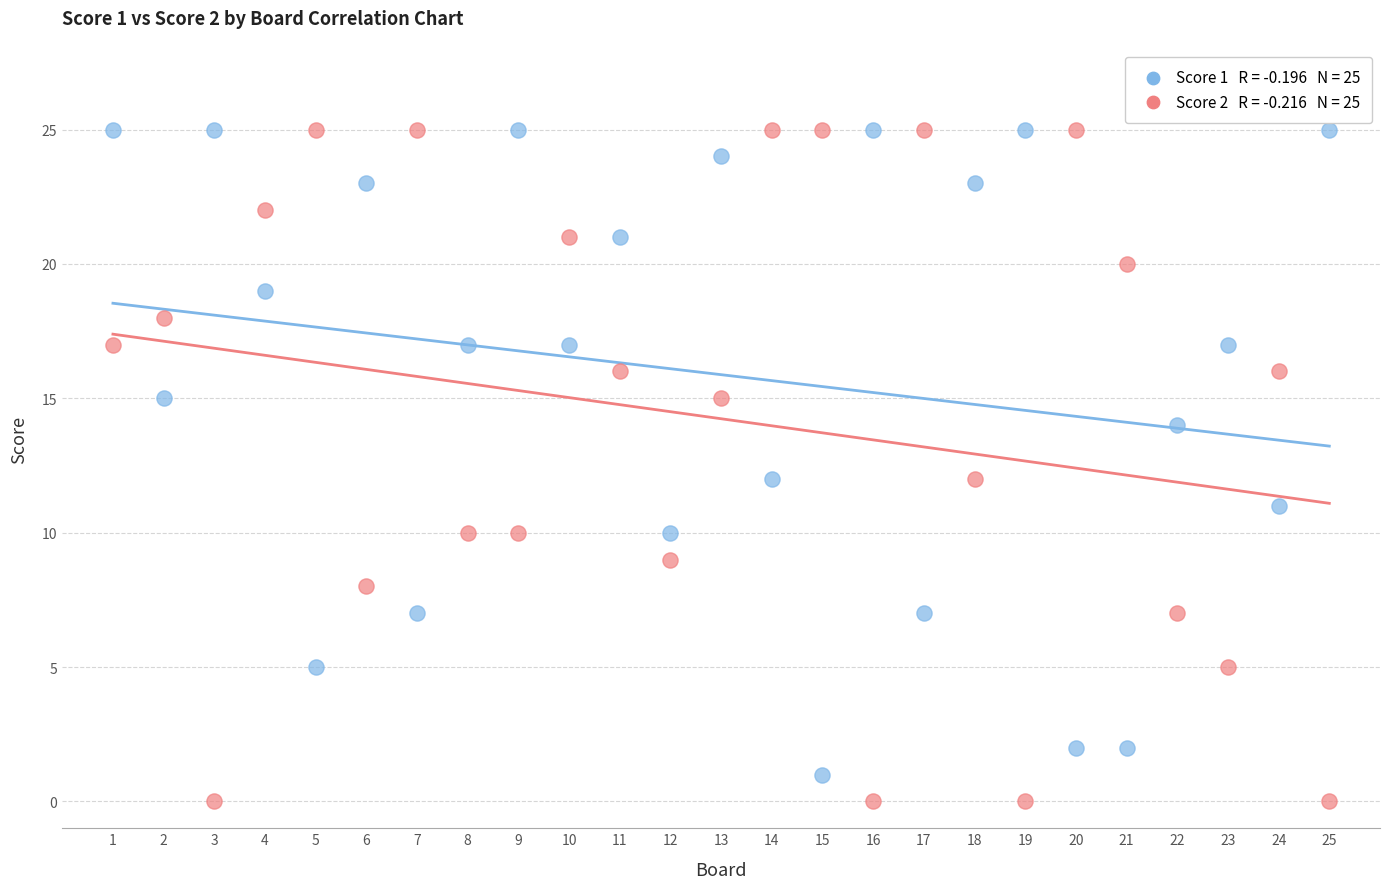

Across all data points, what is the range of Y values (max minus min)?

25